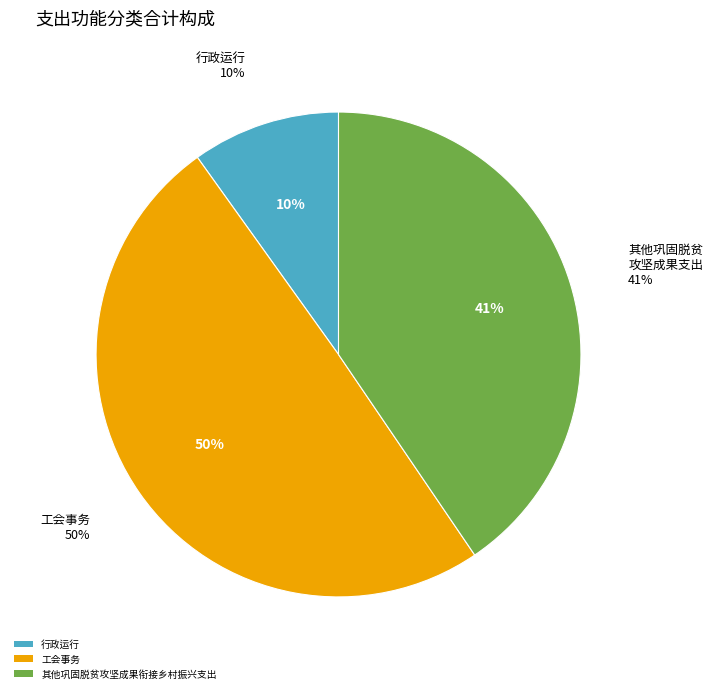

Is there any slice that represents more than half of the pie?

No